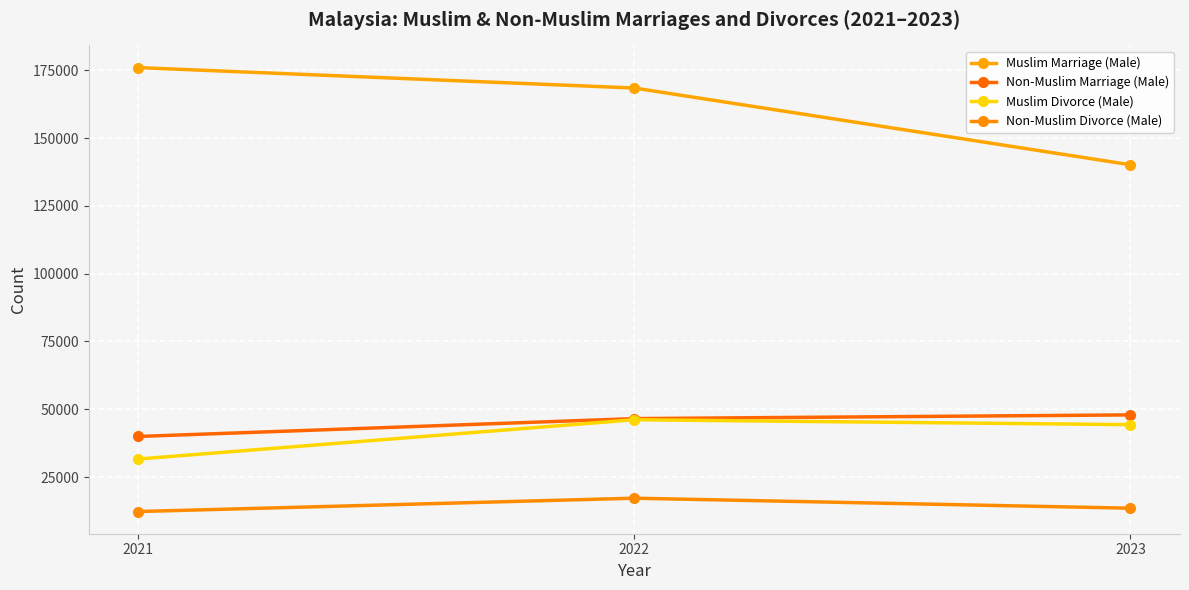

Reading left to right, transcribe all the data shown in this chart.

Muslim Marriage (Male): 2021=176002	2022=168467	2023=140176
Non-Muslim Marriage (Male): 2021=39971	2022=46555	2023=47924
Muslim Divorce (Male): 2021=31650	2022=46138	2023=44322
Non-Muslim Divorce (Male): 2021=12286	2022=17200	2023=13513